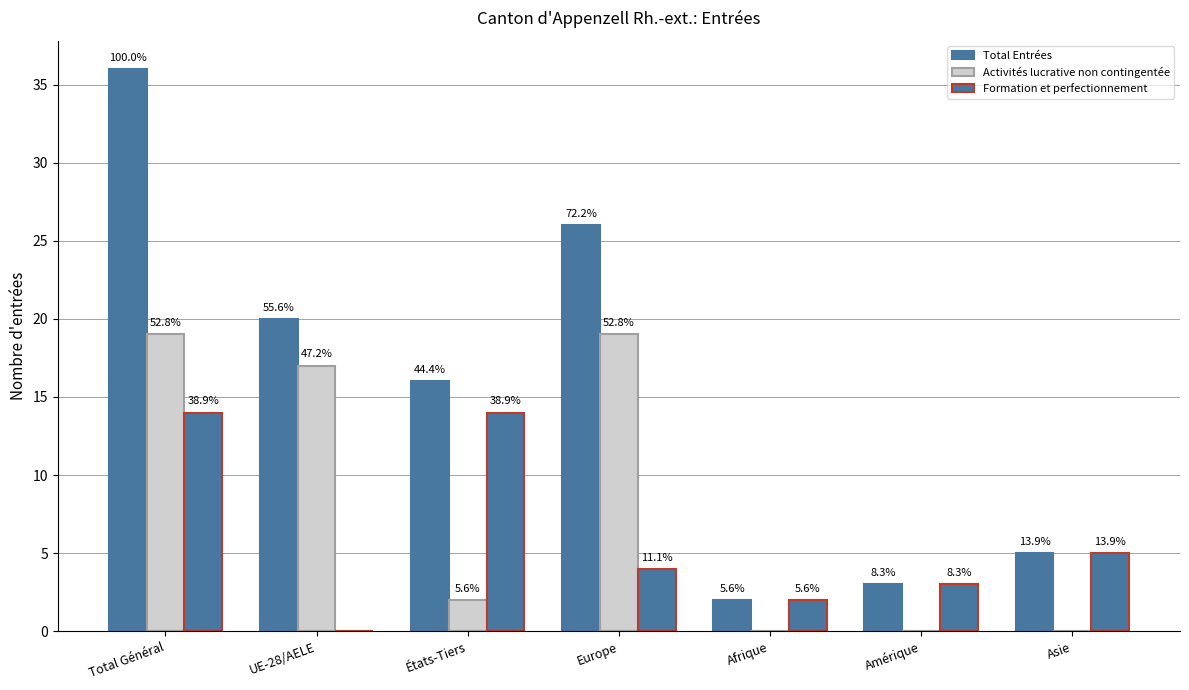

What is the total value across all series at Amérique?

6